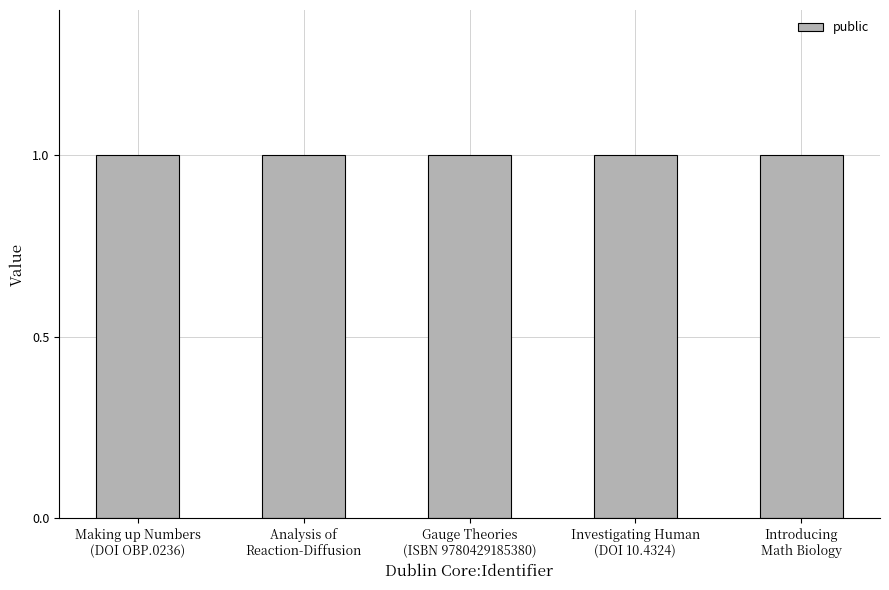

Which series changed the most between DOI 10.11647/OBP.0236 and ?

public